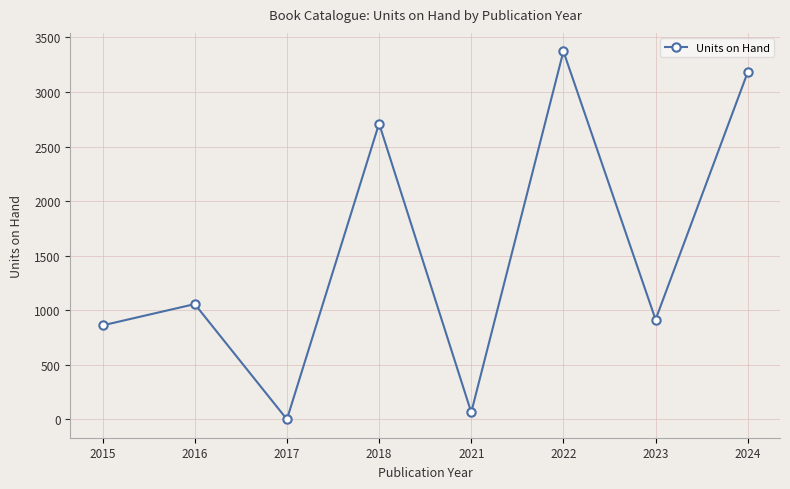

How many lines are shown in the chart?

1